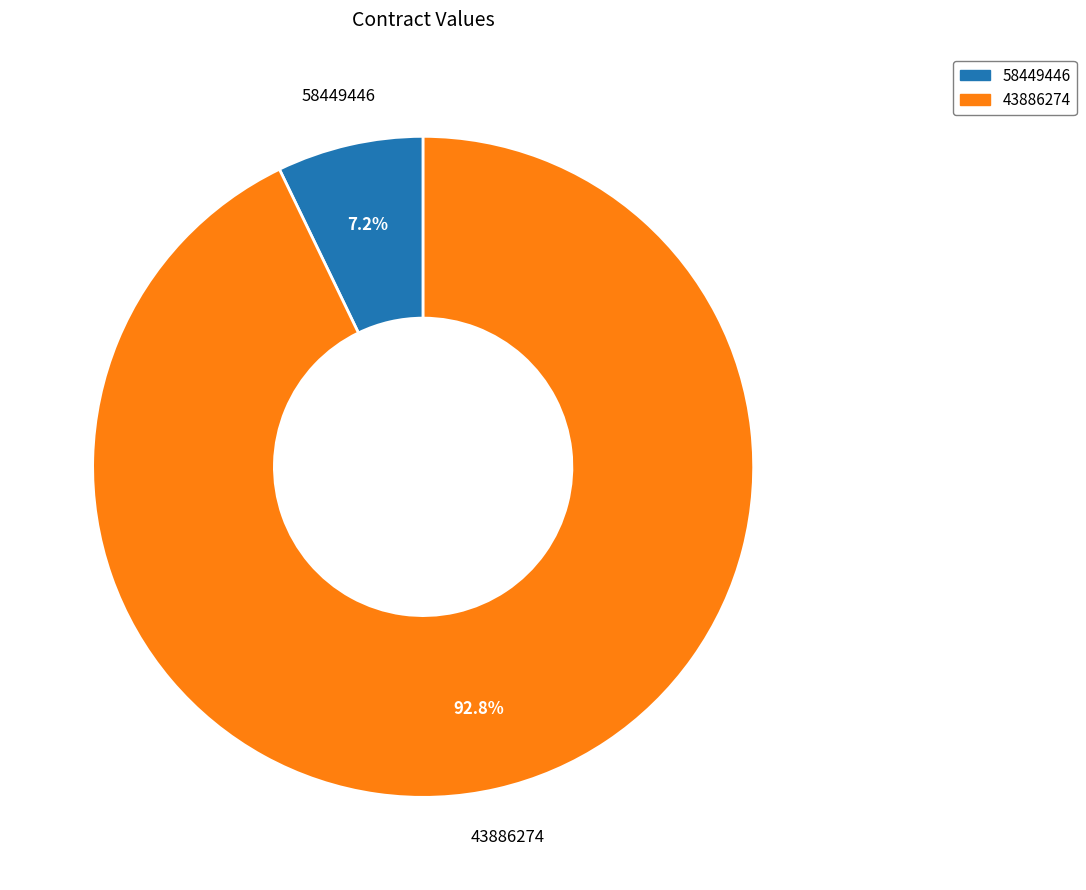

What is the majority slice?

43886274